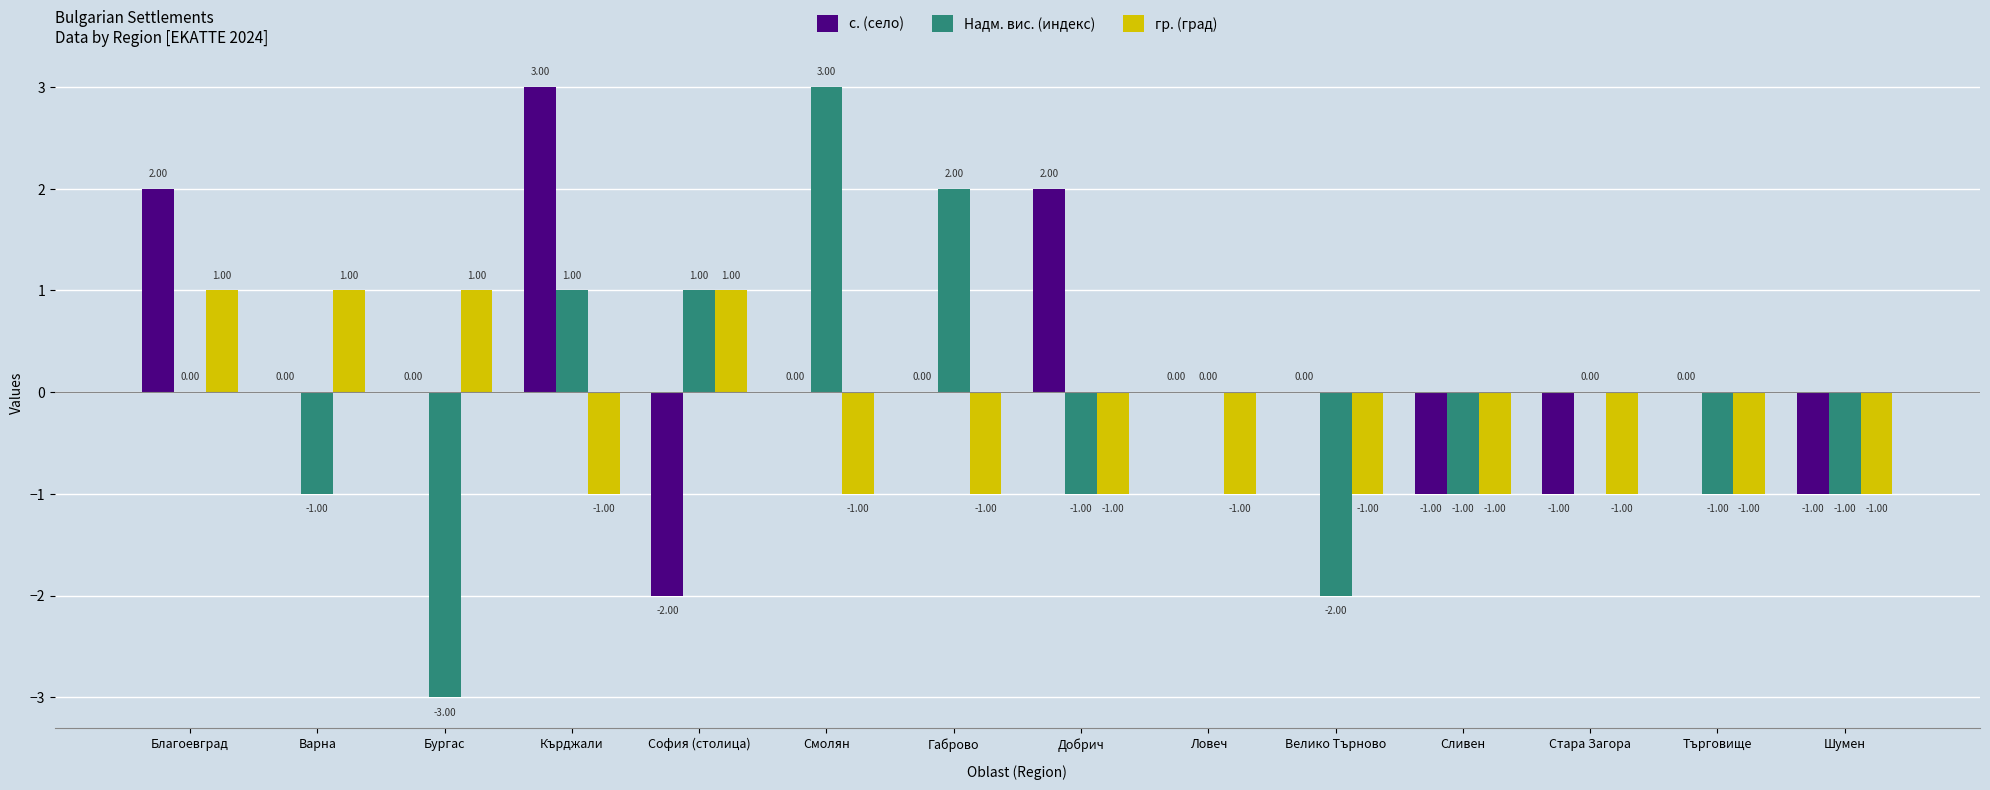

Reading right to left, what are all the values shown in this chart?

с. (село): -1	0	-1	-1	0	0	2	0	0	-2	3	0	0	2
Надм. вис. (индекс): -1	-1	0	-1	-2	0	-1	2	3	1	1	-3	-1	0
гр. (град): -1	-1	-1	-1	-1	-1	-1	-1	-1	1	-1	1	1	1